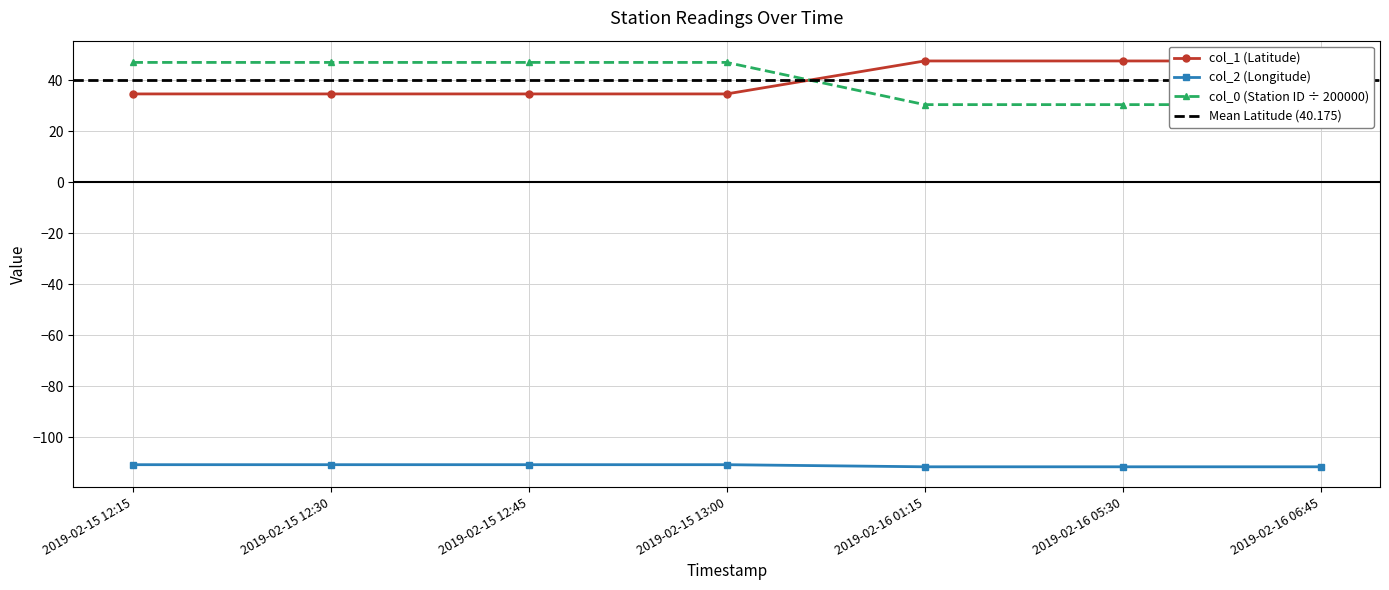

How many data points does each series have?

7